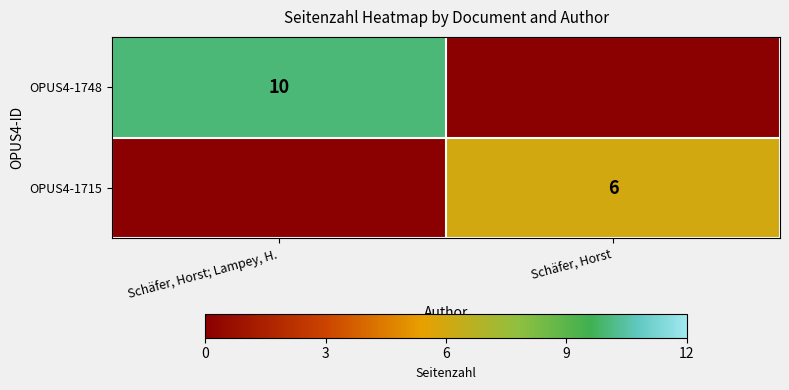

The OPUS4-1748 series shows 10 at Schäfer, Horst; Lampey, H.. True or false?

True